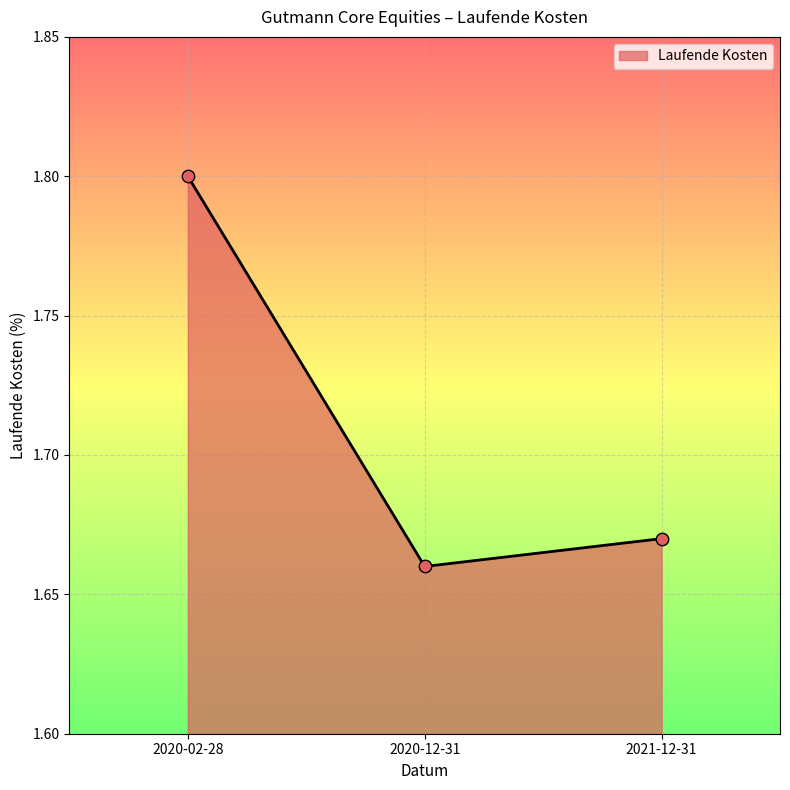

Approximately how many times larger is the value at 2020-12-31 compared to 2020-02-28?

0.9